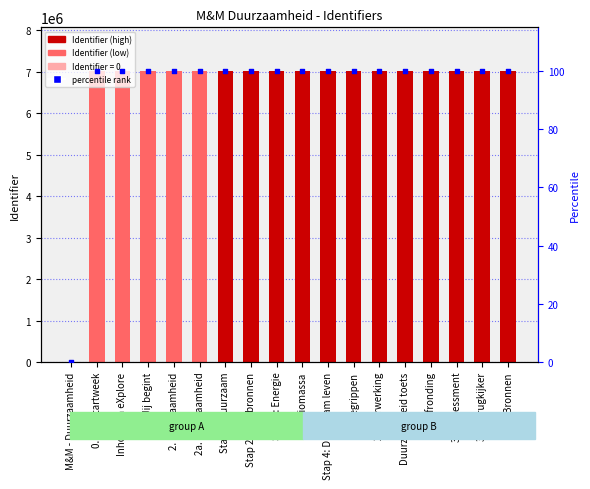

Which series reaches the maximum Y coordinate?

Identifier